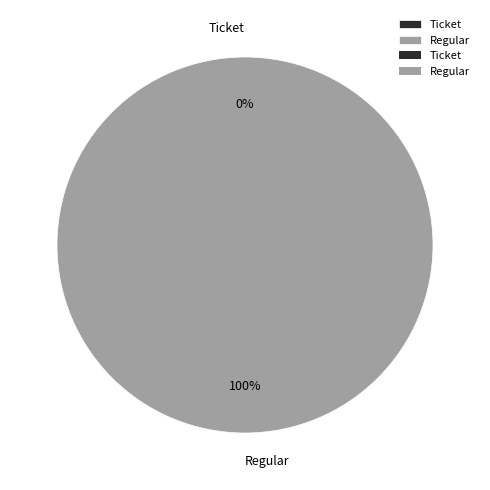

True or false: Ticket accounts for 0% of the total.

True